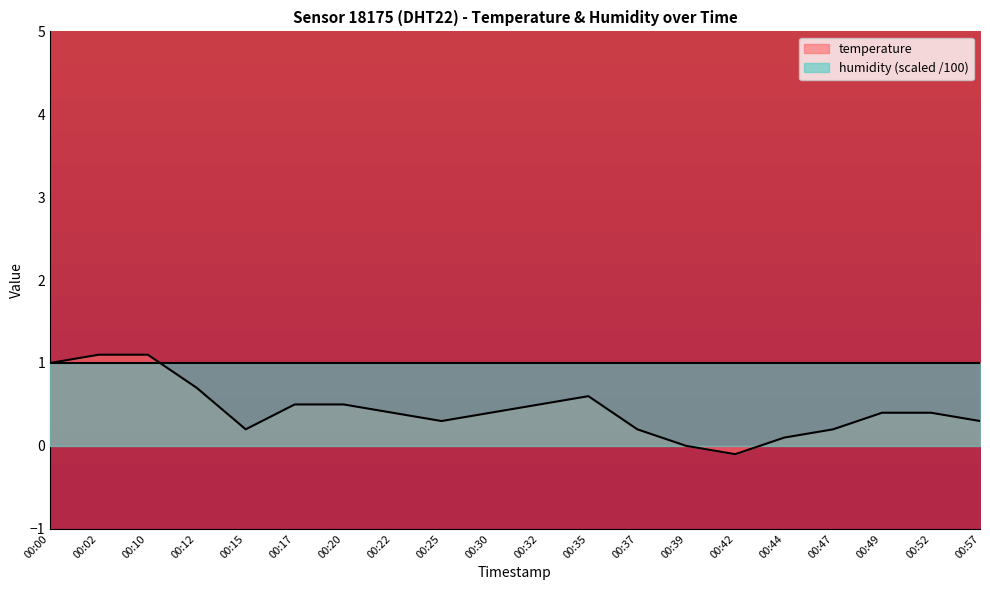

Which has a higher value, 00:30 or 00:44?

00:30